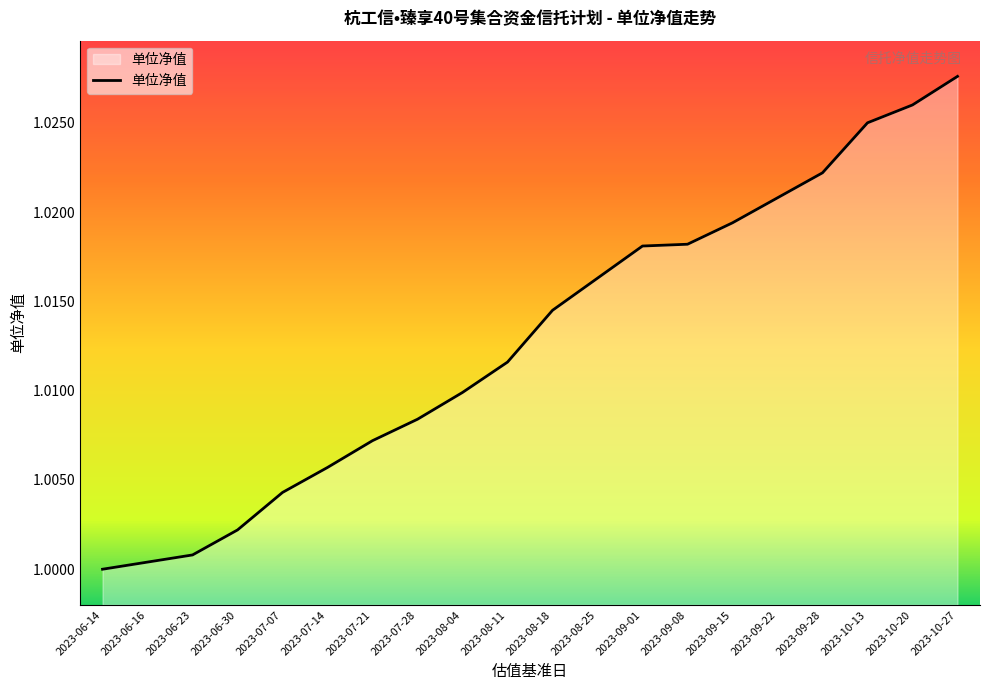

Is it true that the value at 2023-08-04 is 1.5?

False